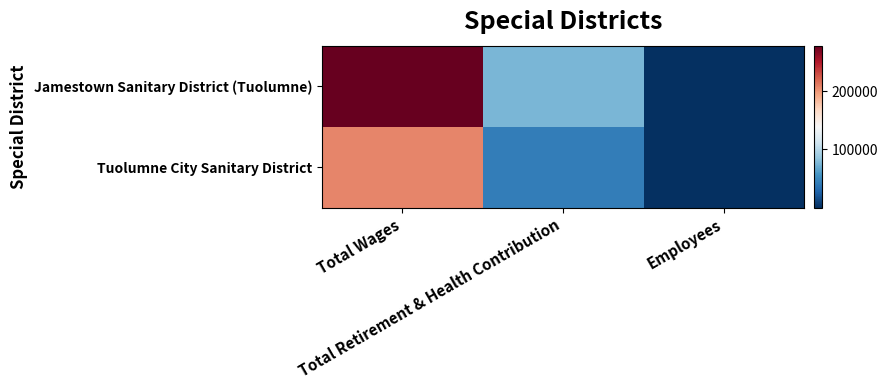

Which series has the largest total across all categories?

Jamestown Sanitary District (Tuolumne)